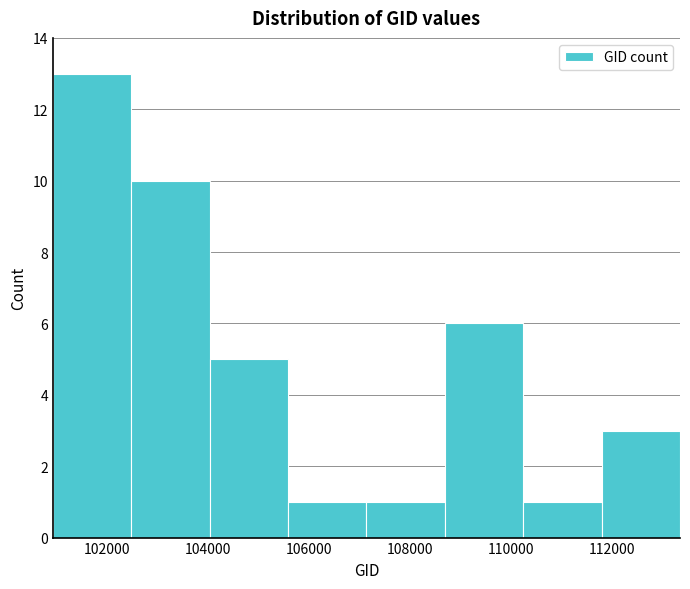

Reading left to right, transcribe this chart: for each bar, give the range it covers on the x-axis and its height. Neither the bar edges nor the heights are printed on the chart, so give them approximately, as read against the axes.

101000 to 102400: 13
102400 to 104000: 10
104000 to 105600: 5
105600 to 107200: 1
107200 to 108600: 1
108600 to 110200: 6
110200 to 111800: 1
111800 to 113400: 3